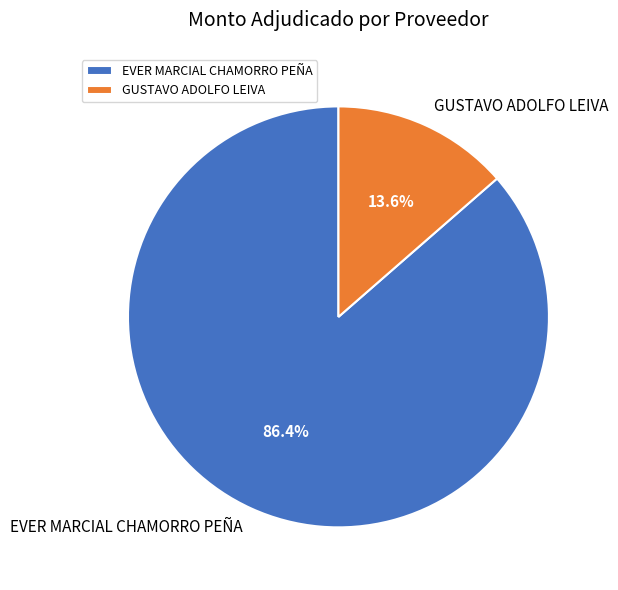

Between GUSTAVO ADOLFO LEIVA and EVER MARCIAL CHAMORRO PEÑA, which is larger?

EVER MARCIAL CHAMORRO PEÑA